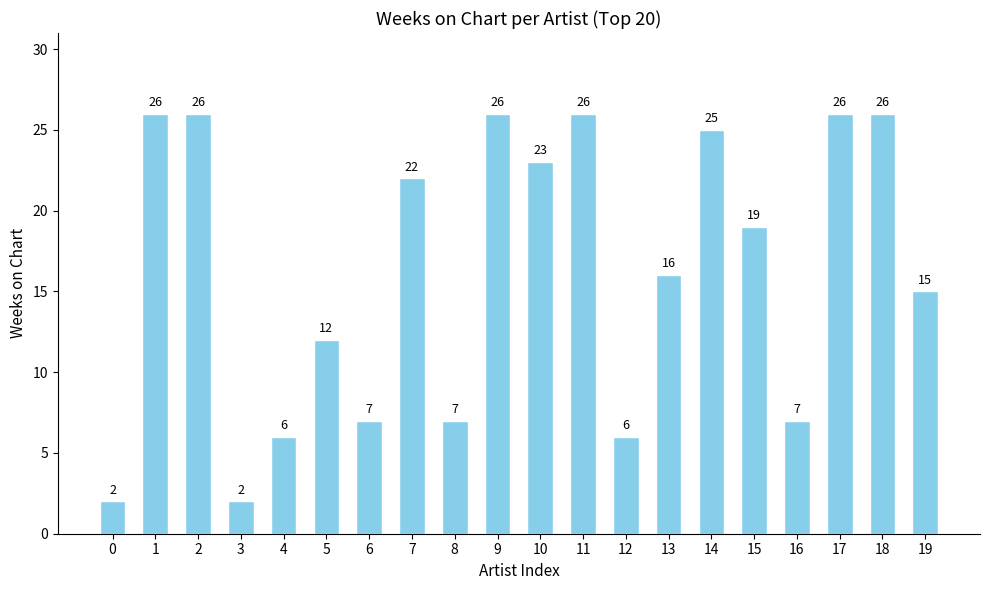

Count the number of categories in the chart.

20